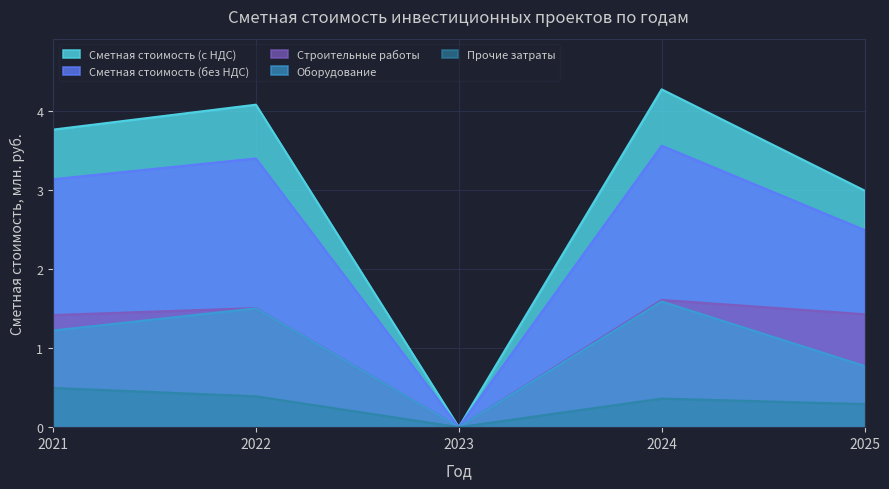

How many positive values does the Оборудование series have?

4